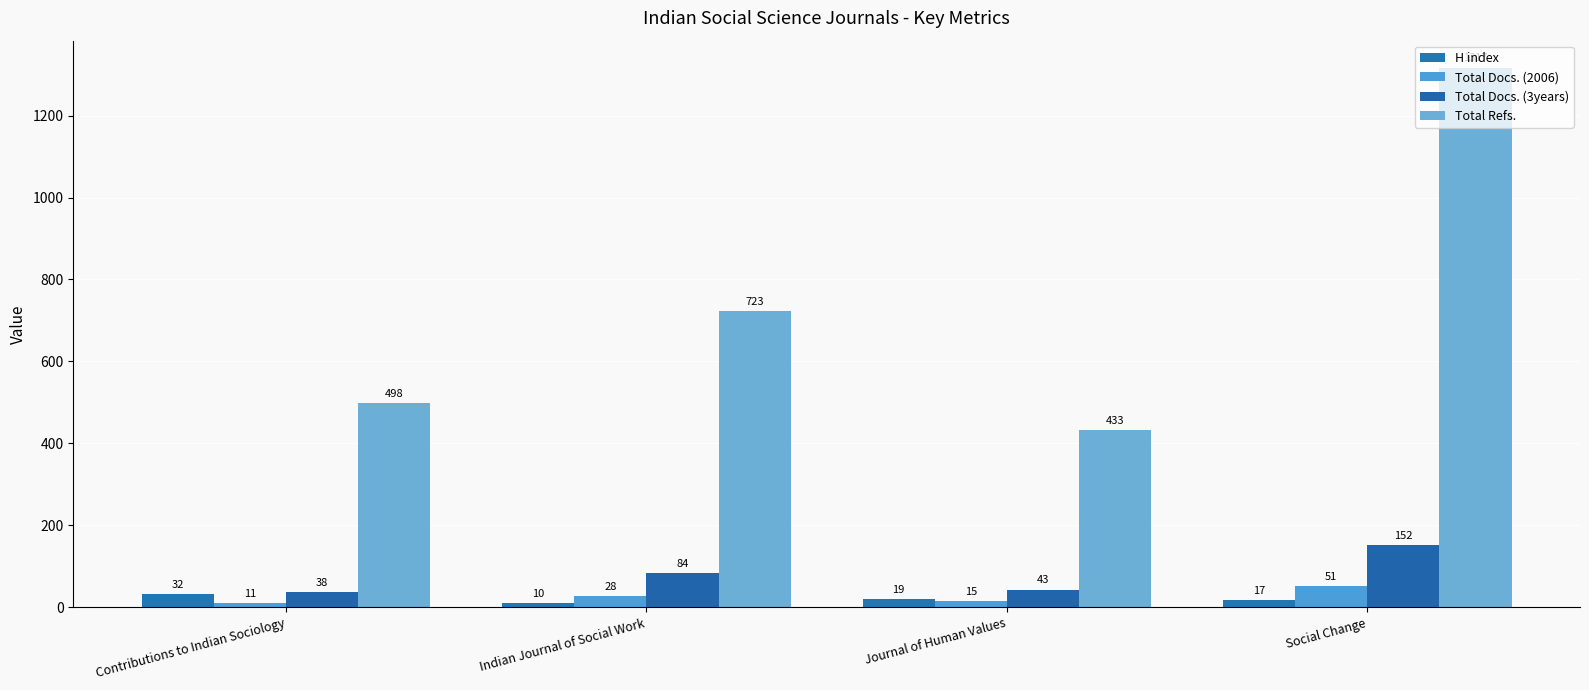

Reading right to left, extract all data points from this chart.

H index: Social Change=17	Journal of Human Values=19	Indian Journal of Social Work=10	Contributions to Indian Sociology=32
Total Docs. (2006): Social Change=51	Journal of Human Values=15	Indian Journal of Social Work=28	Contributions to Indian Sociology=11
Total Docs. (3years): Social Change=152	Journal of Human Values=43	Indian Journal of Social Work=84	Contributions to Indian Sociology=38
Total Refs.: Social Change=1317	Journal of Human Values=433	Indian Journal of Social Work=723	Contributions to Indian Sociology=498